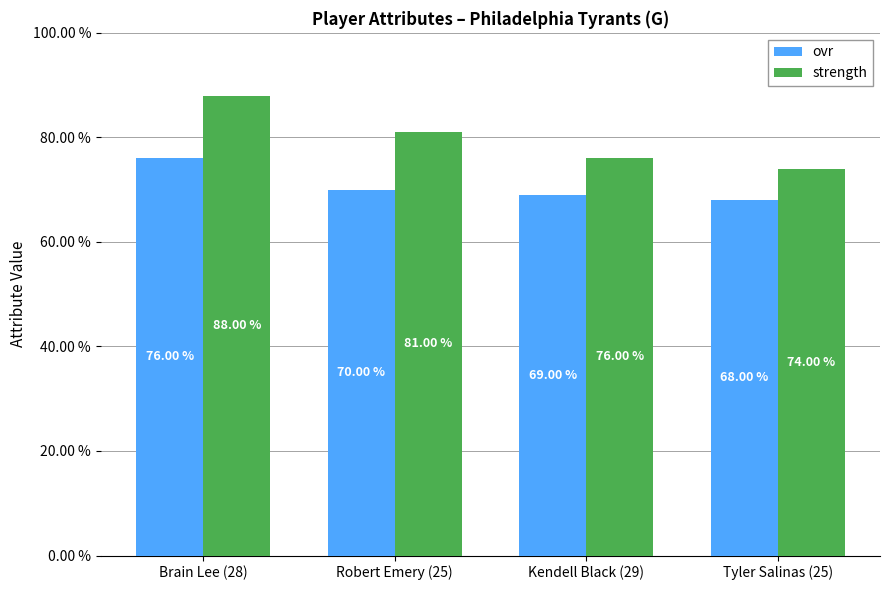

How many ovr values are between 69 and 76?

3